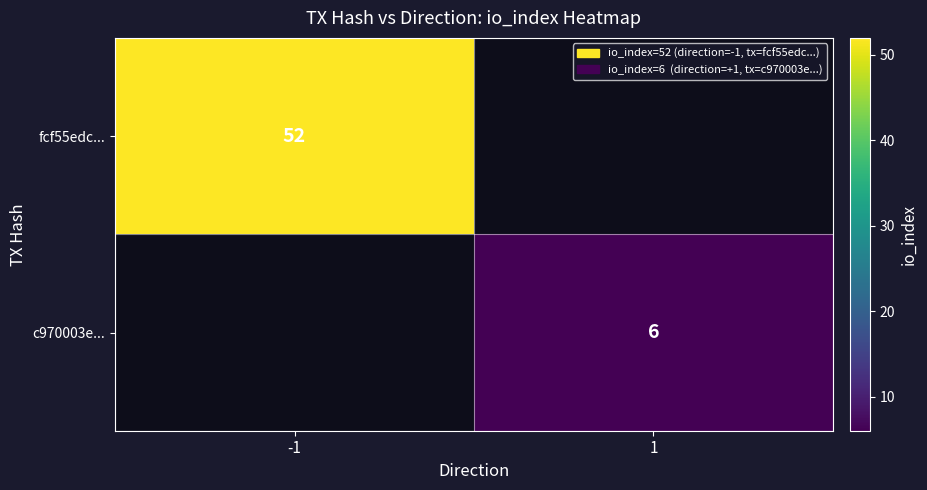

Is it true that fcf55edc... equals 52 at -1?

True